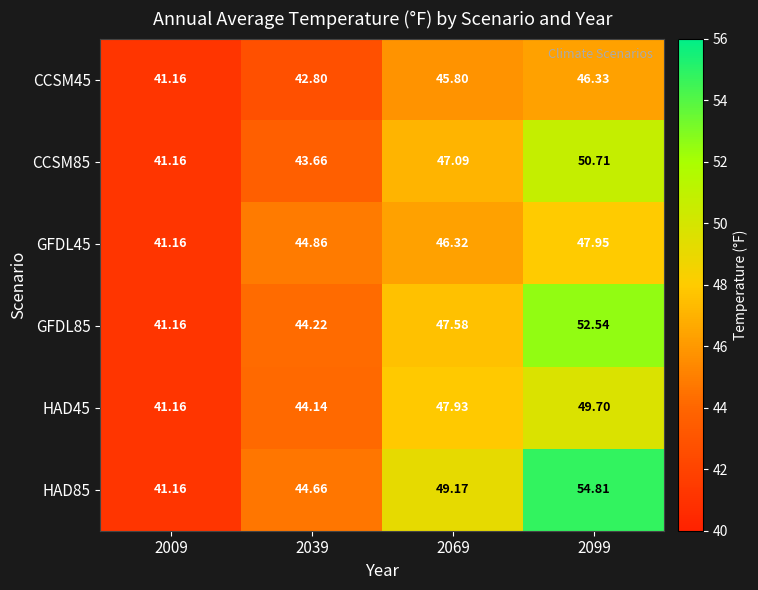

Is the value of HAD85 at 2069 greater than the value of HAD45 at 2099?

No